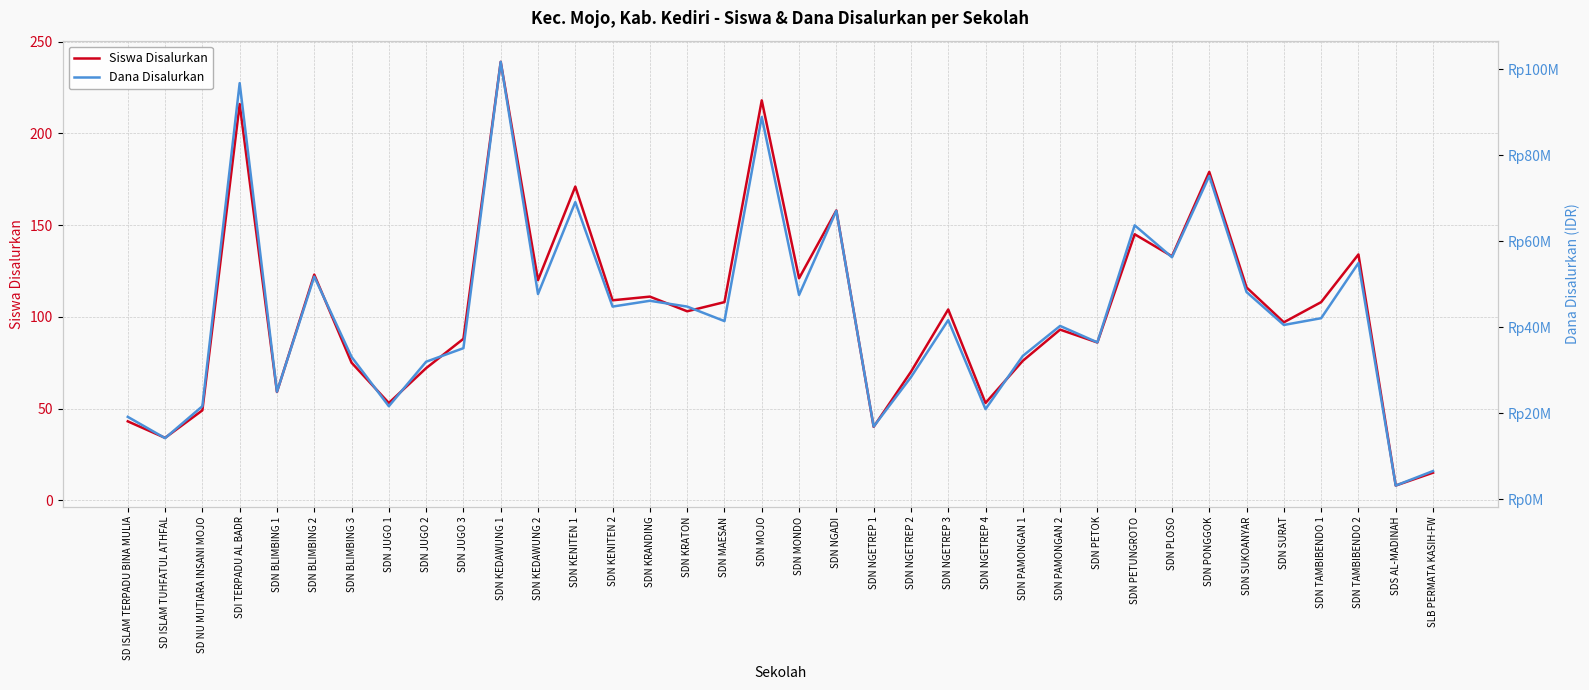

List the labels in order of Siswa Disalurkan value, largest first.

SDN KEDAWUNG 1, SDN MOJO, SDI TERPADU AL BADR, SDN PONGGOK, SDN KENITEN 1, SDN NGADI, SDN PETUNGROTO, SDN TAMBIBENDO 2, SDN PLOSO, SDN BLIMBING 2, SDN MONDO, SDN KEDAWUNG 2, SDN SUKOANYAR, SDN KRANDING, SDN KENITEN 2, SDN MAESAN, SDN TAMBIBENDO 1, SDN NGETREP 3, SDN KRATON, SDN SURAT, SDN PAMONGAN 2, SDN JUGO 3, SDN PETOK, SDN PAMONGAN 1, SDN BLIMBING 3, SDN JUGO 2, SDN NGETREP 2, SDN BLIMBING 1, SDN JUGO 1, SDN NGETREP 4, SD NU MUTIARA INSANI MOJO, SD ISLAM TERPADU BINA MULIA, SDN NGETREP 1, SD ISLAM TUHFATUL ATHFAL, SLB PERMATA KASIH-FW, SDS AL-MADINAH